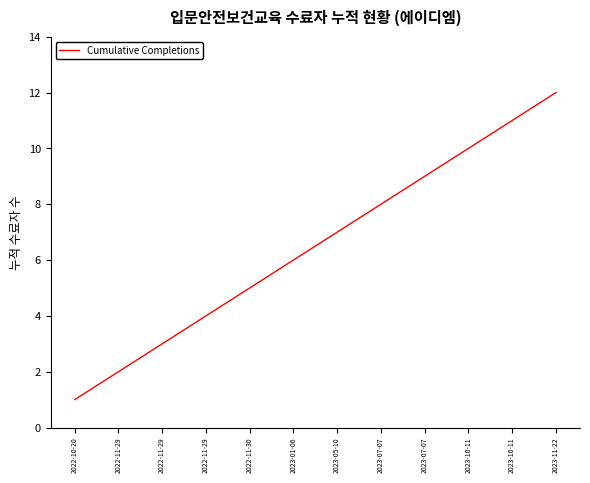

Does the chart have visible grid lines?

No